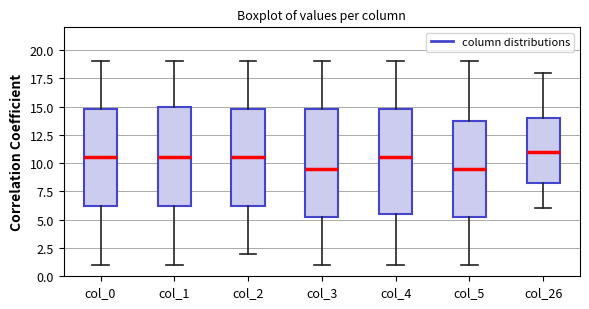

Where is the lower edge of the box for col_0 on the y-axis? The values are not printed on the chart, so give them approximately, as read against the axis.

6.5